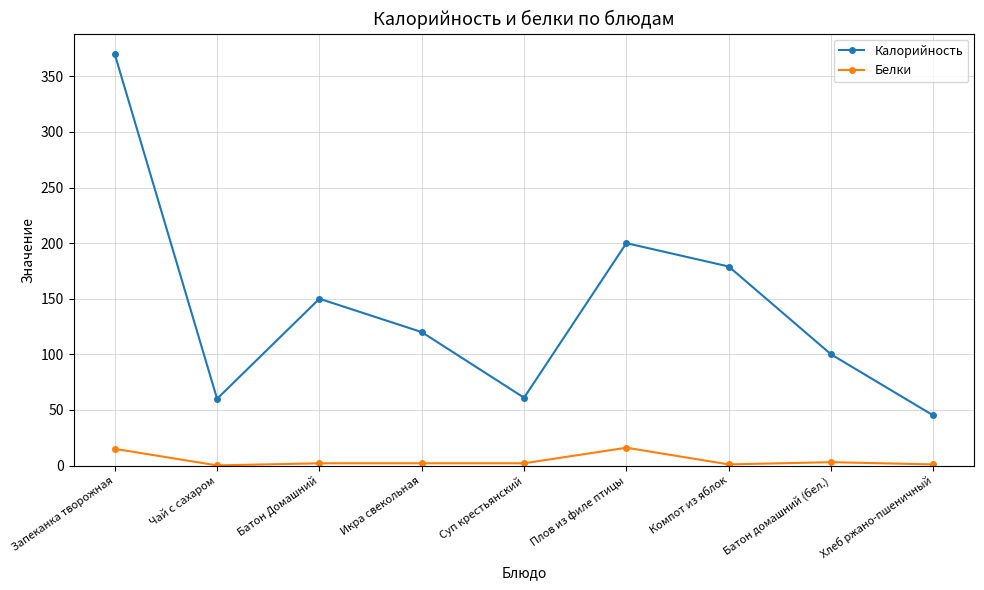

How many series are shown in this chart?

2